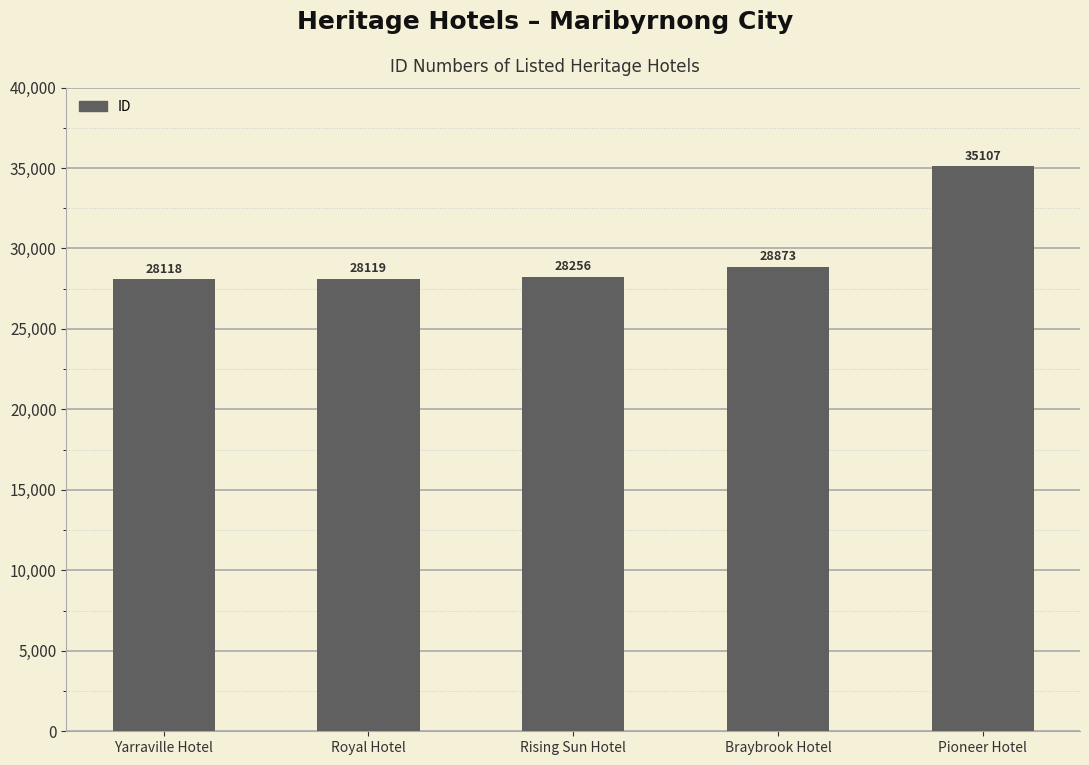

List the labels in order of value, largest first.

Pioneer Hotel, Braybrook Hotel, Rising Sun Hotel, Royal Hotel, Yarraville Hotel